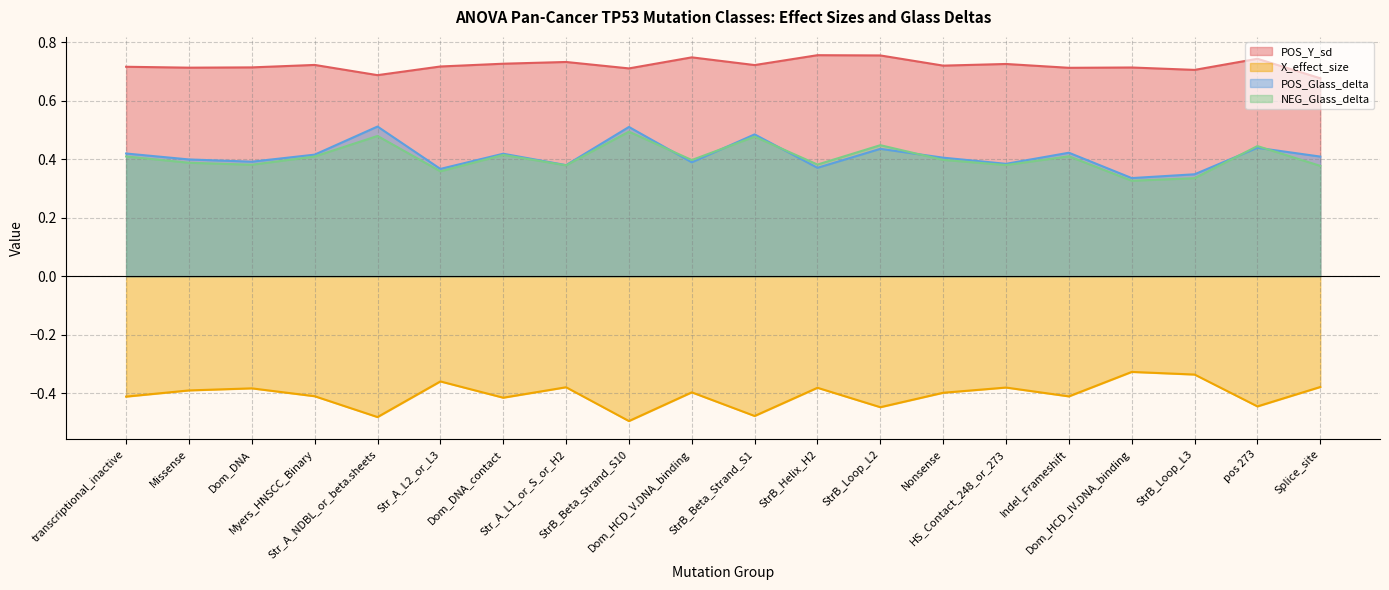

Where is X_effect_size nearest to the value 0?

Dom_HCD_IV.DNA_binding